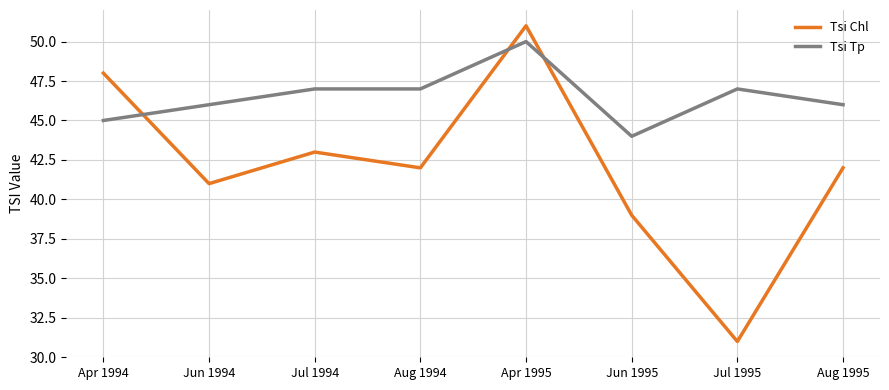

Which series has the largest total across all categories?

Tsi Tp